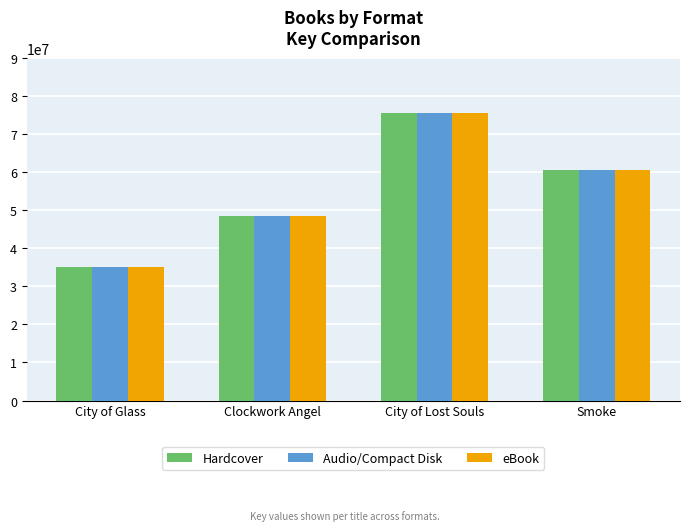

Is the value of eBook at Smoke greater than the value of Audio/Compact Disk at Clockwork Angel?

Yes